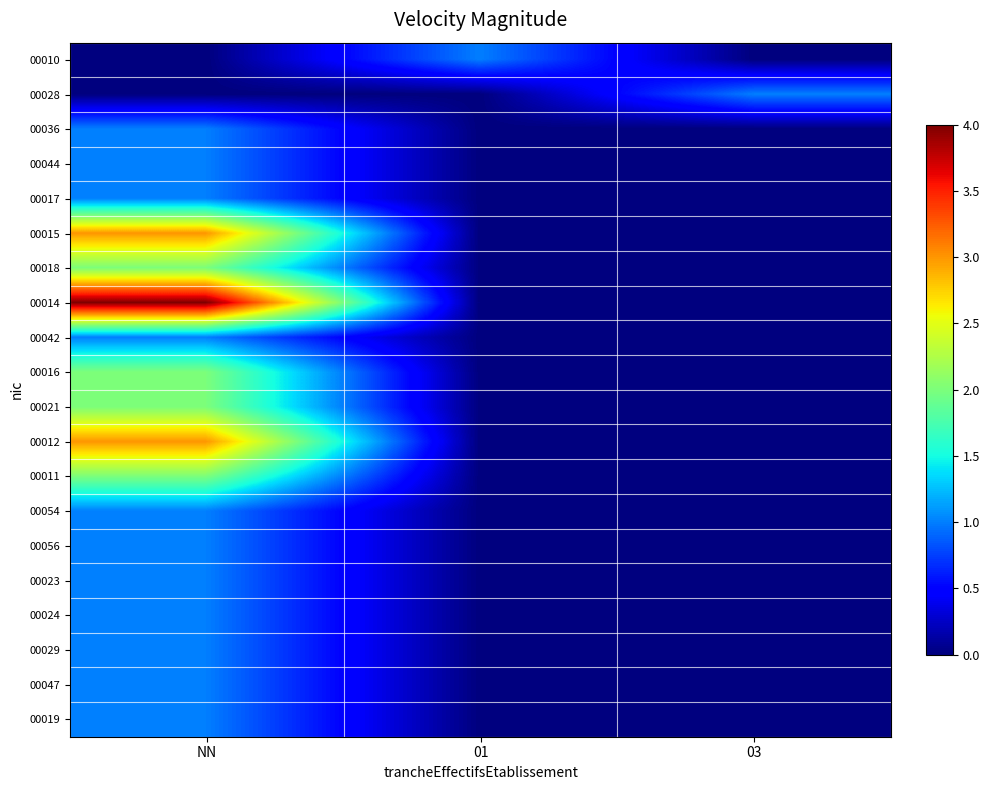

Reading left to right, extract all data points from this chart.

00010: NN=0	01=1	03=0
00028: NN=0	01=0	03=1
00036: NN=1	01=0	03=0
00044: NN=1	01=0	03=0
00017: NN=1	01=0	03=0
00015: NN=3	01=0	03=0
00018: NN=2	01=0	03=0
00014: NN=4	01=0	03=0
00042: NN=1	01=0	03=0
00016: NN=2	01=0	03=0
00021: NN=2	01=0	03=0
00012: NN=3	01=0	03=0
00011: NN=2	01=0	03=0
00054: NN=1	01=0	03=0
00056: NN=1	01=0	03=0
00023: NN=1	01=0	03=0
00024: NN=1	01=0	03=0
00029: NN=1	01=0	03=0
00047: NN=1	01=0	03=0
00019: NN=1	01=0	03=0